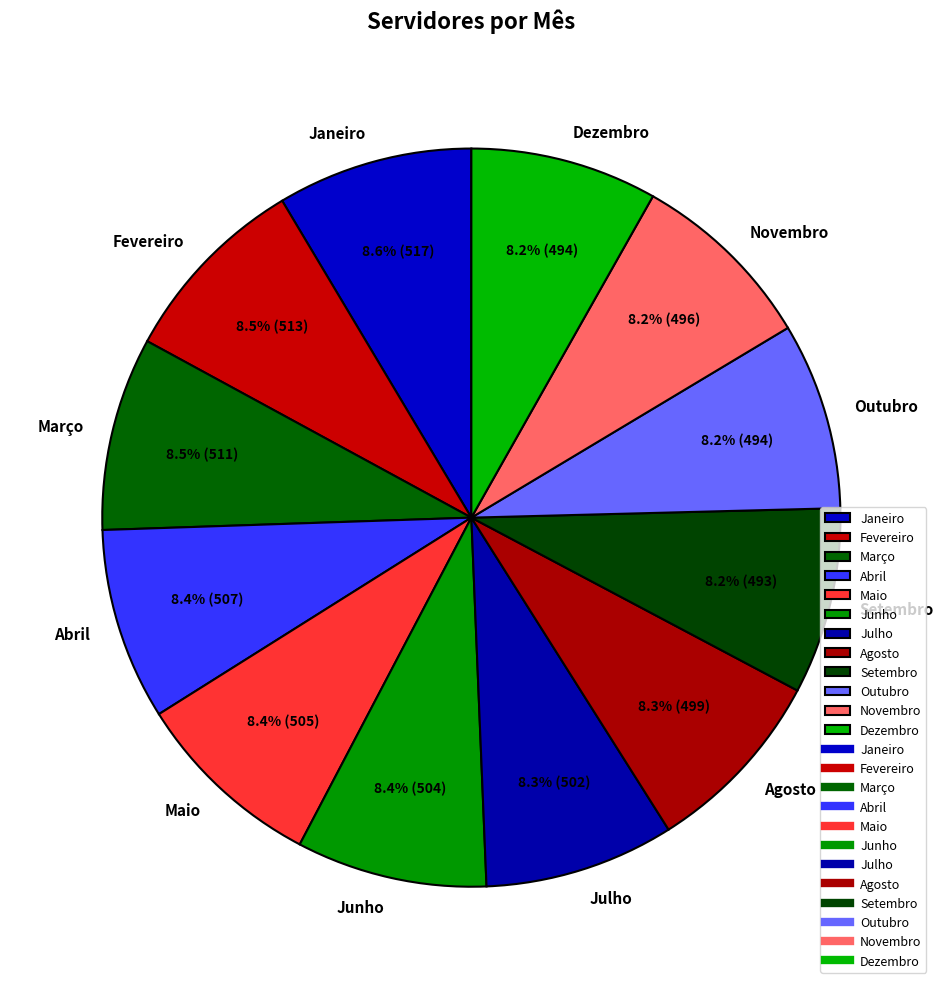

What percentage do Agosto and Julho together represent?

16.6%